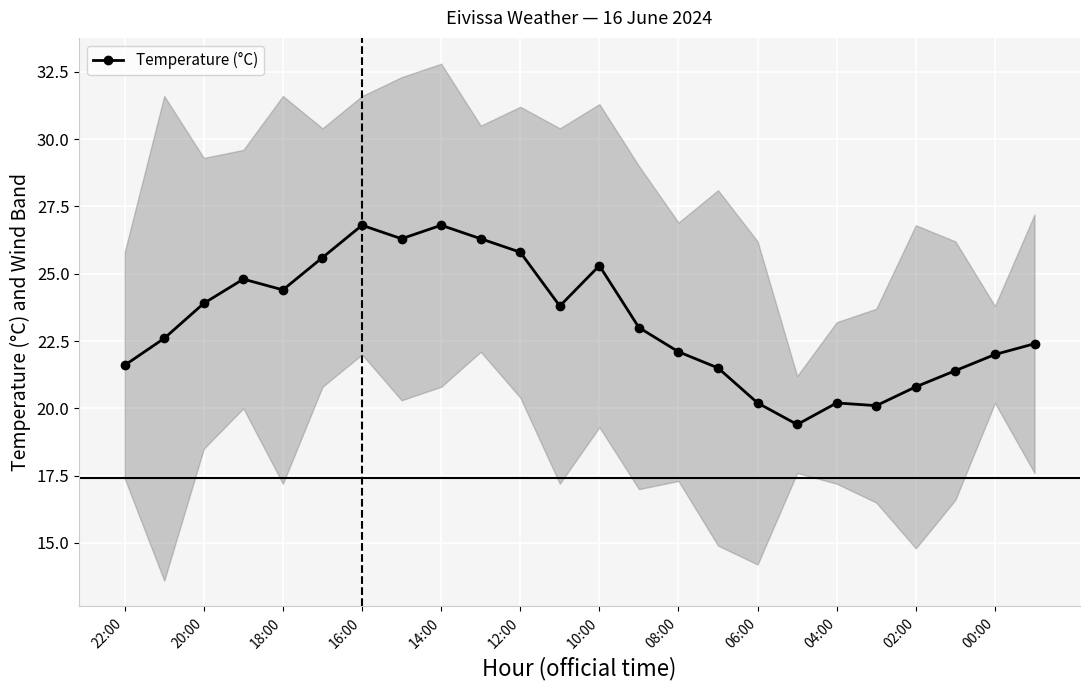

True or false: Temperature (°C) has more than 0 points higher than both neighbors.

True